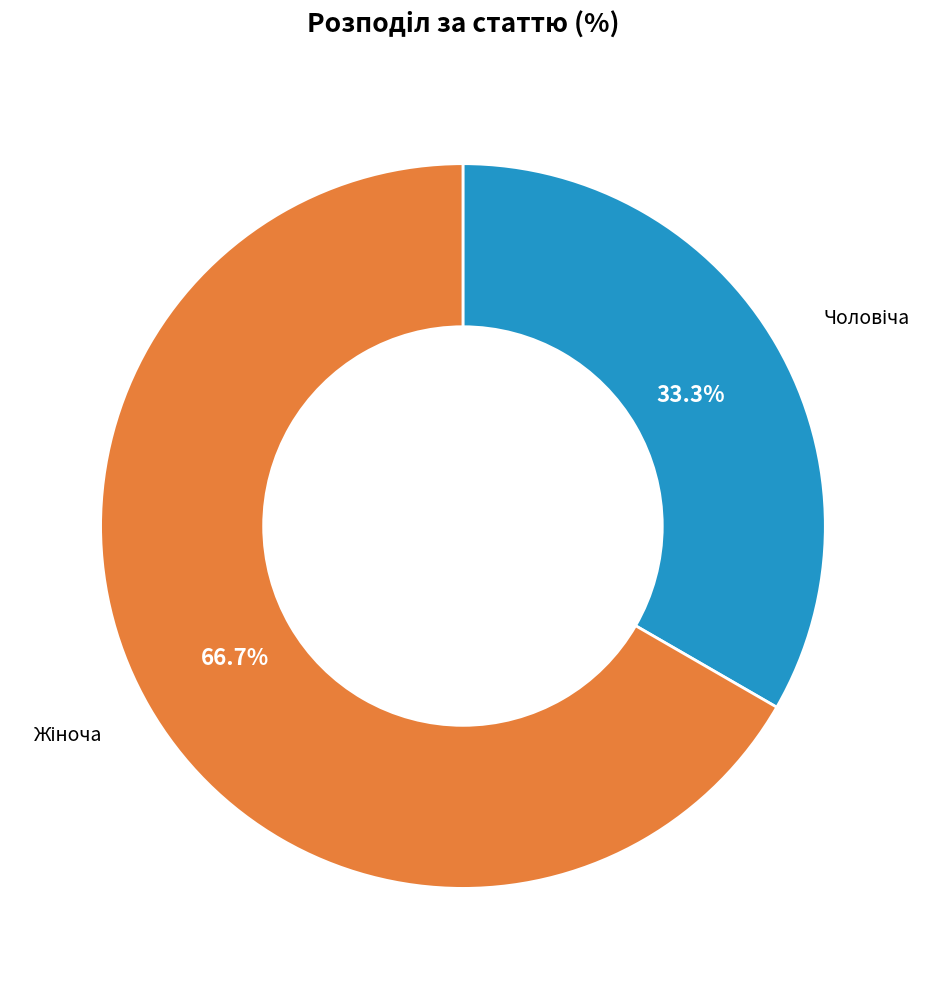

Does any single category account for the majority?

Yes